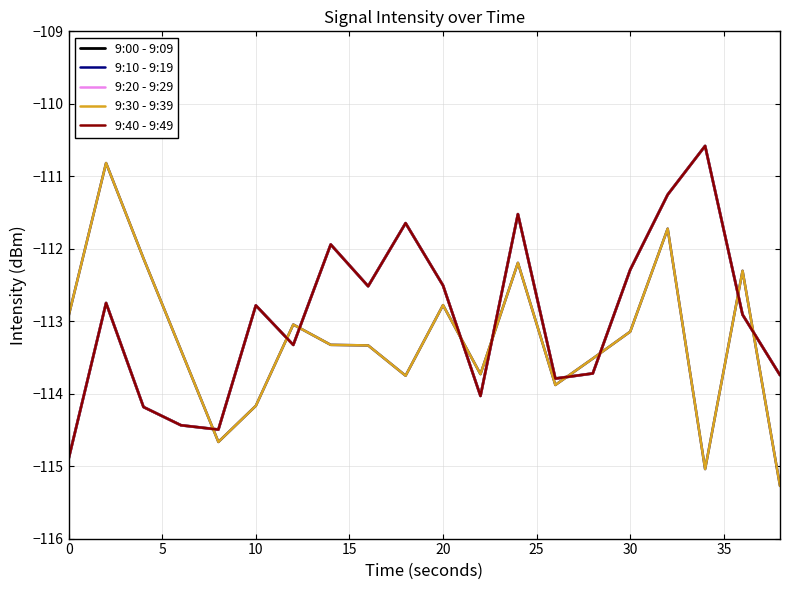

How many times do 9:20 - 9:29 and 9:10 - 9:19 cross each other?

9